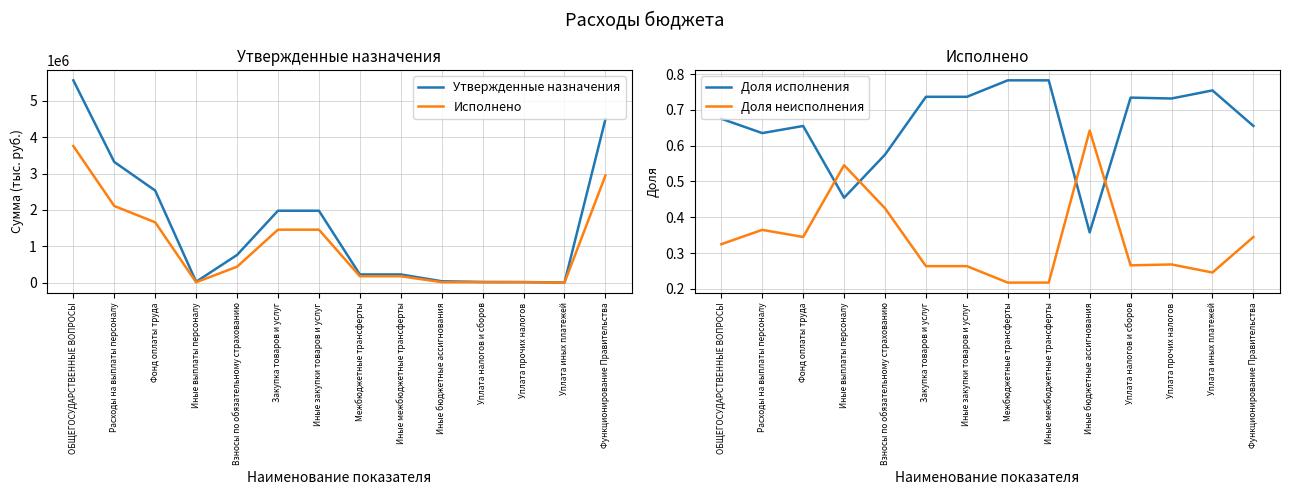

At which label is Доля исполнения closest to 0?

Иные бюджетные ассигнования